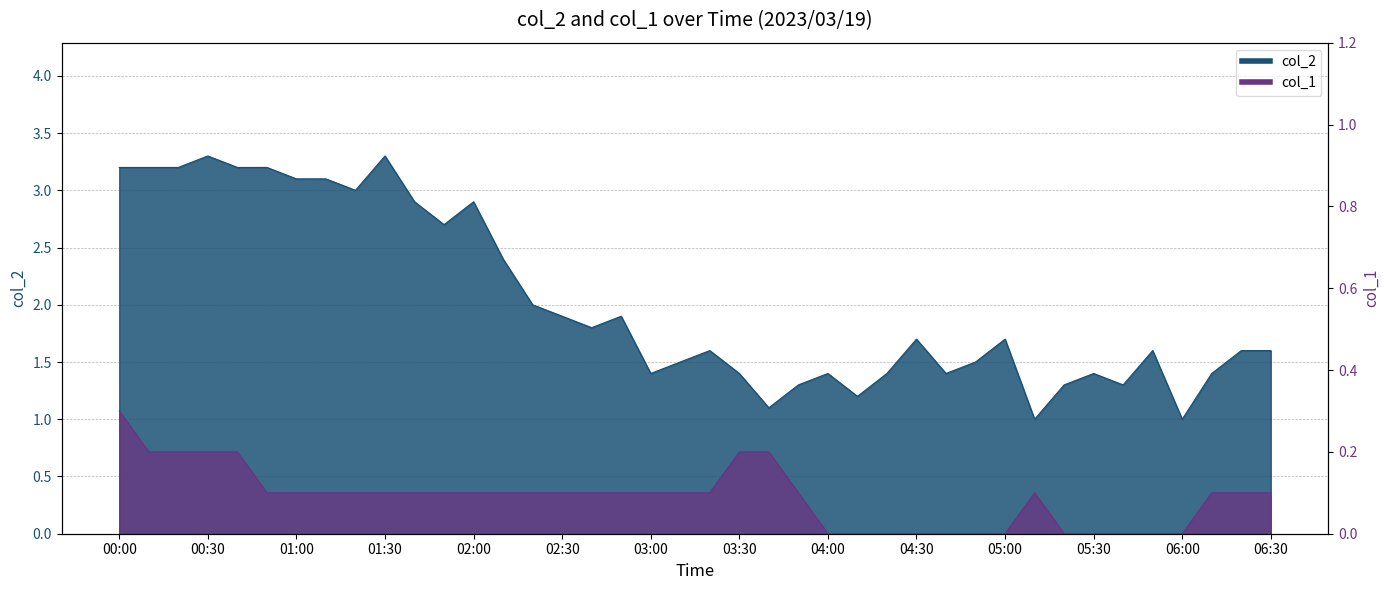

What is the sum of the col_2 values at 2023/03/19 03:00:00 and 2023/03/19 05:50:00?

3.0